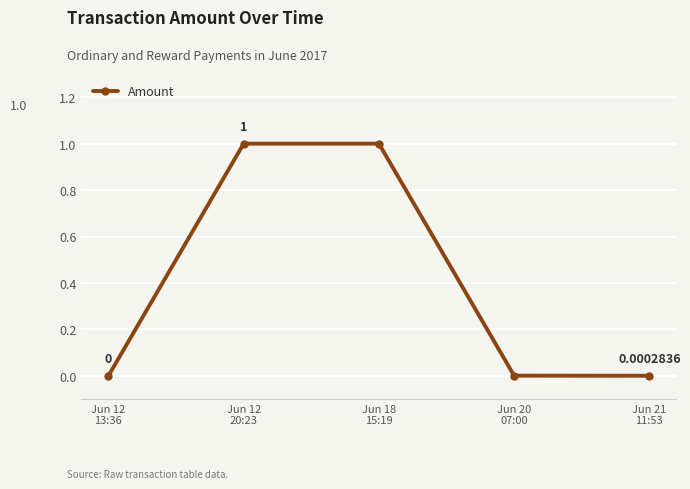

The chart shows a value of 0.0 at Jun 12
13:36. True or false?

True